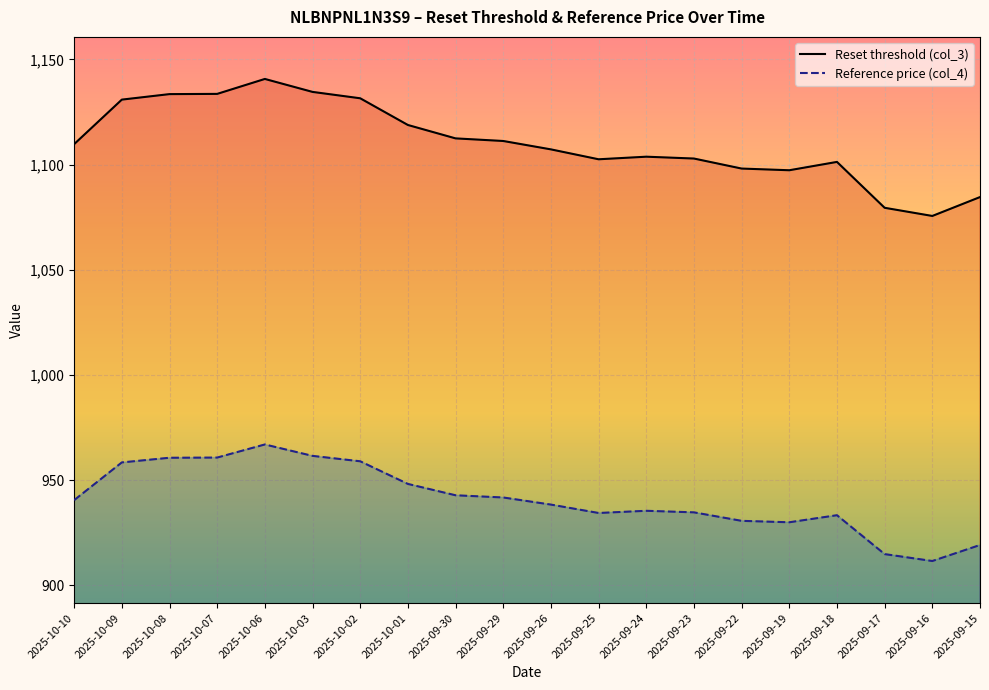

Rank the series at 2025-10-08 from highest to lowest value.

Reset threshold (col_3), Reference price (col_4)